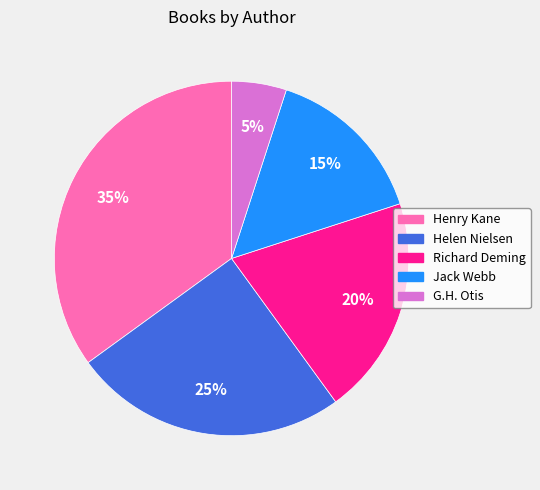

Which has a higher value, Richard Deming or Jack Webb?

Richard Deming